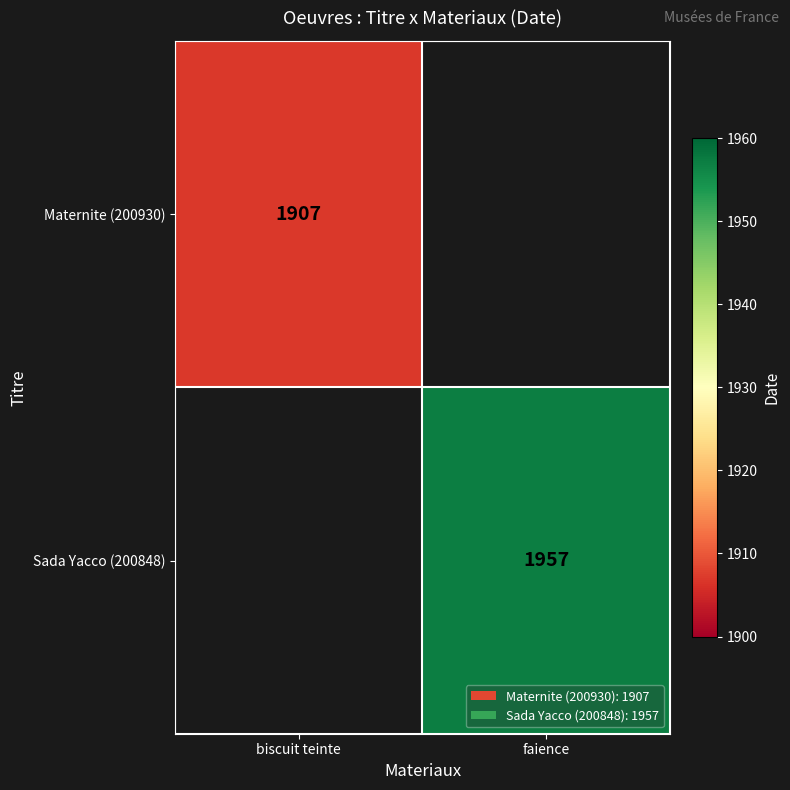

How many data points does each series have?

2